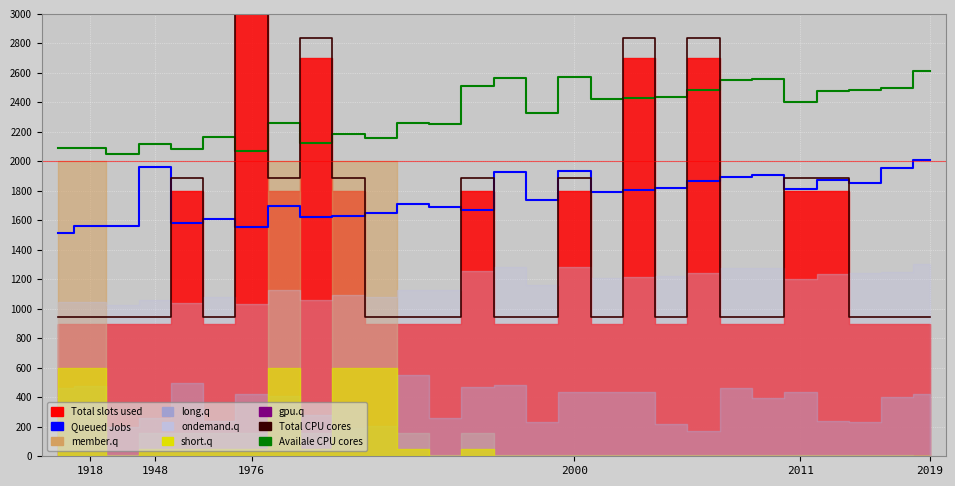

At which category does the chart reach its peak across all series?

1976